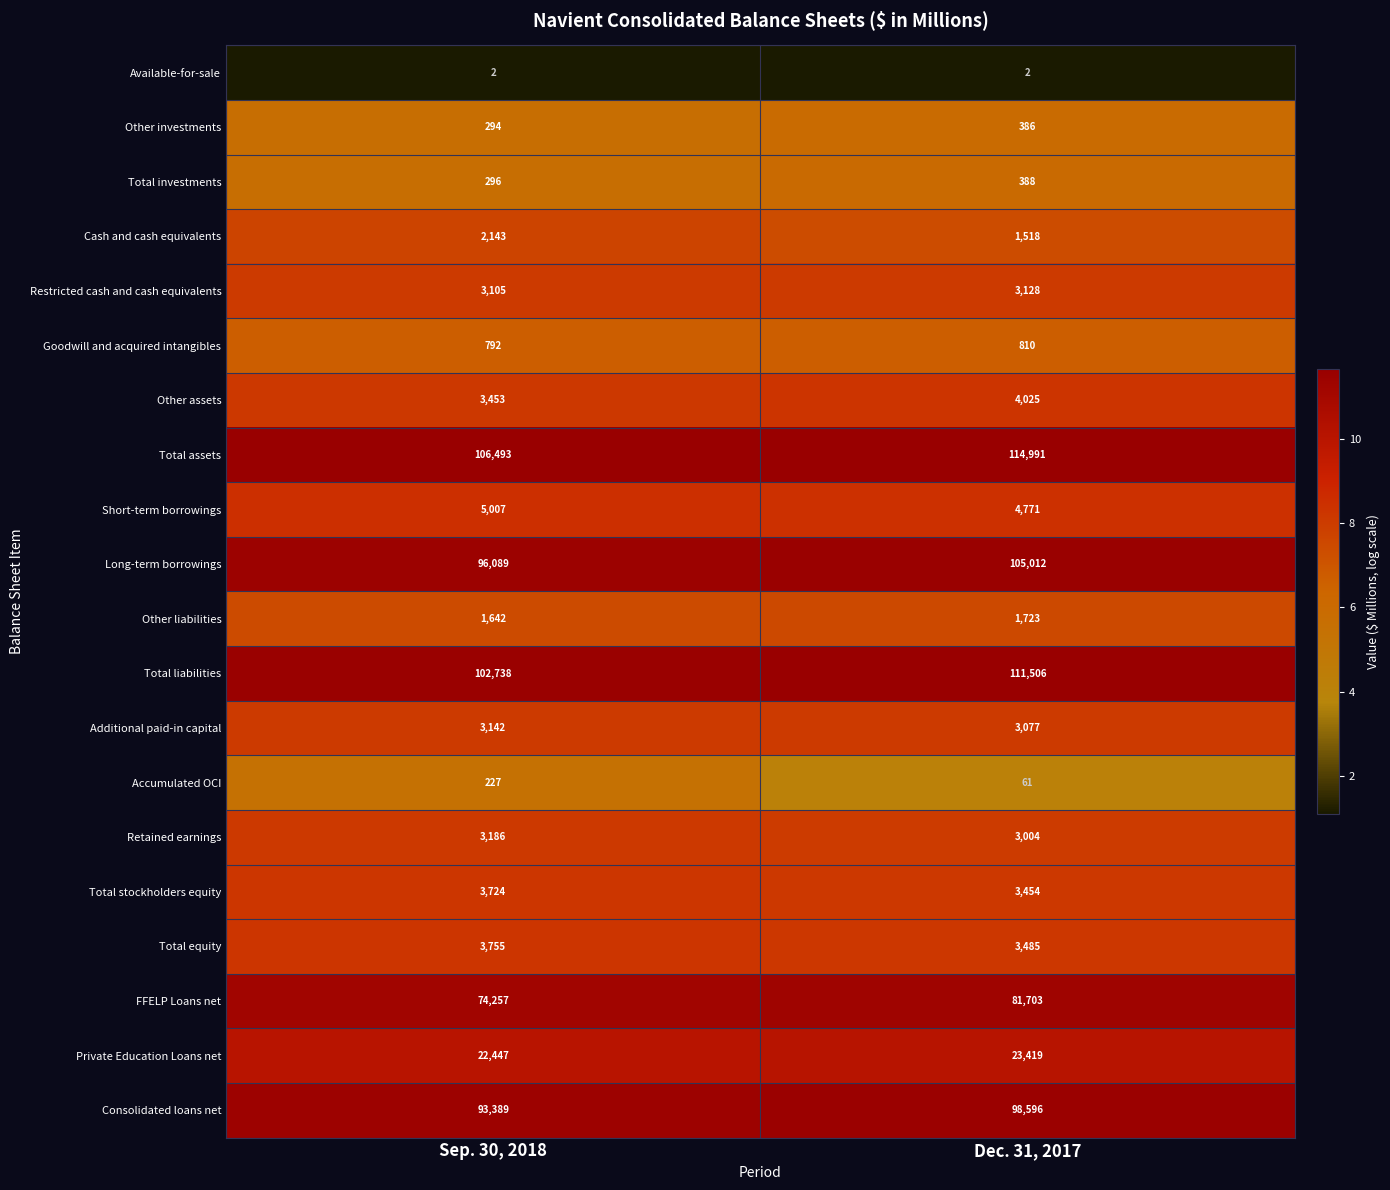

What is the lowest value of the Accumulated OCI series?

61